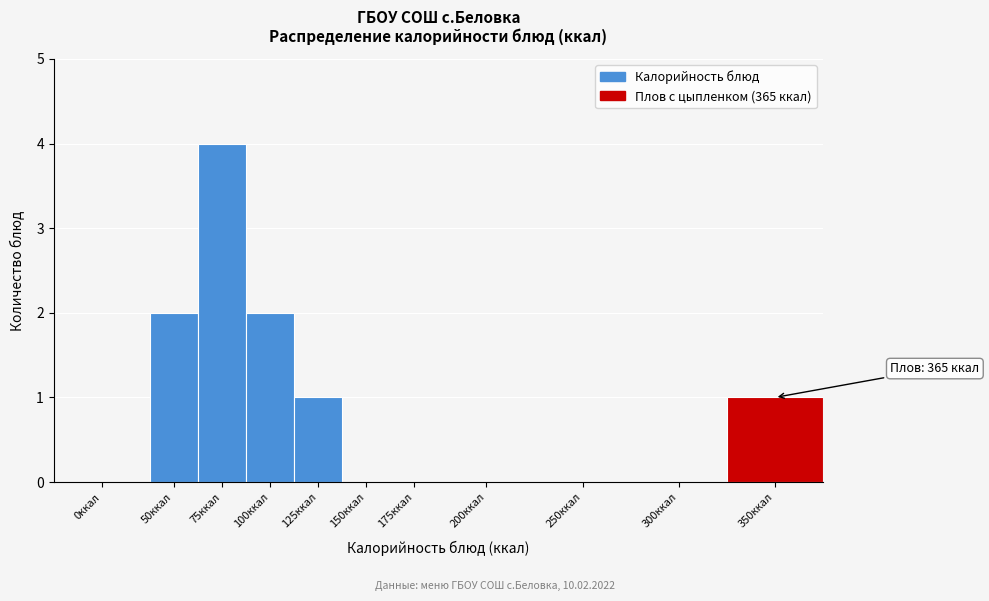

Reading left to right, transcribe all the data shown in this chart.

0ккал=0	50ккал=2	75ккал=4	100ккал=2	125ккал=1	150ккал=0	175ккал=0	200ккал=0	250ккал=0	300ккал=0	350ккал=1